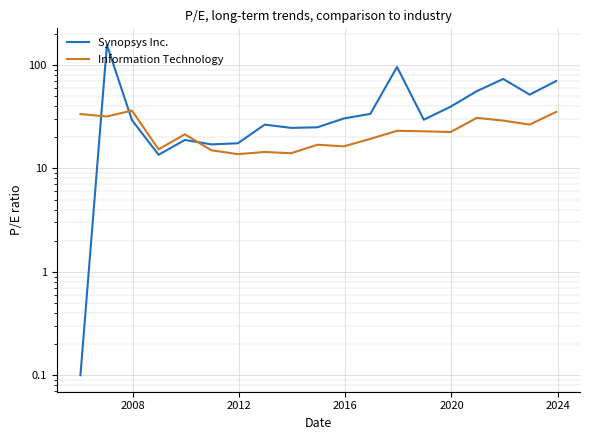

Reading left to right, what are all the values shown in this chart?

Synopsys Inc.: 0.1	156.9	29.4	13.6	18.9	17.1	17.5	26.5	24.7	25.0	30.4	33.7	95.8	29.6	39.5	55.9	73.4	51.8	70.1
Information Technology: 33.6	31.8	36.3	15.3	21.4	15.0	13.8	14.4	14.0	17.0	16.4	19.3	23.1	22.9	22.5	30.9	29.0	26.6	35.2